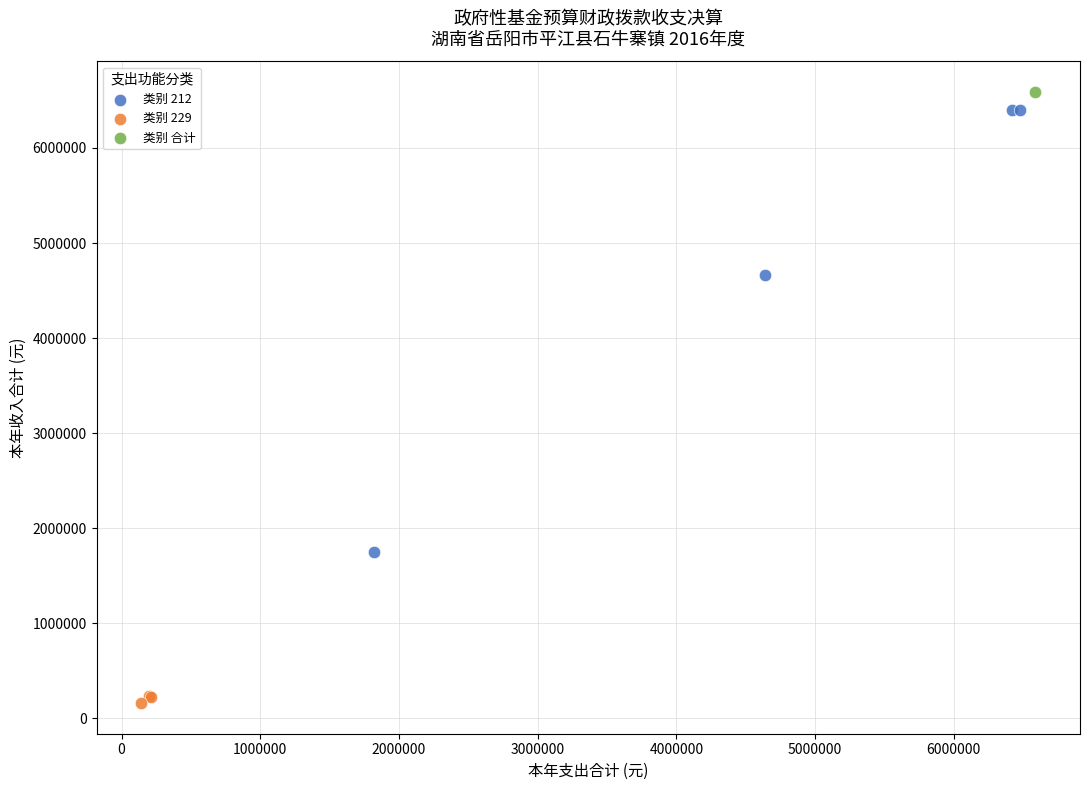

What are all the series names shown in the legend?

类别 212, 类别 229, 类别 合计